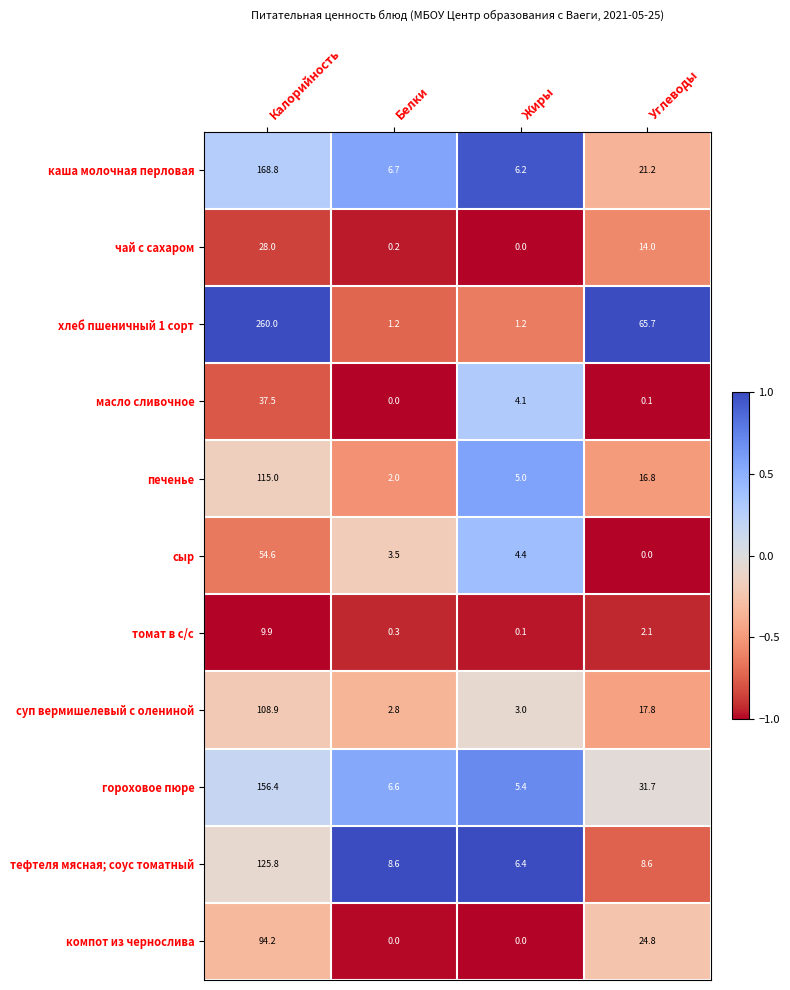

True or false: гороховое пюре has a value of 5.4 at Жиры.

True